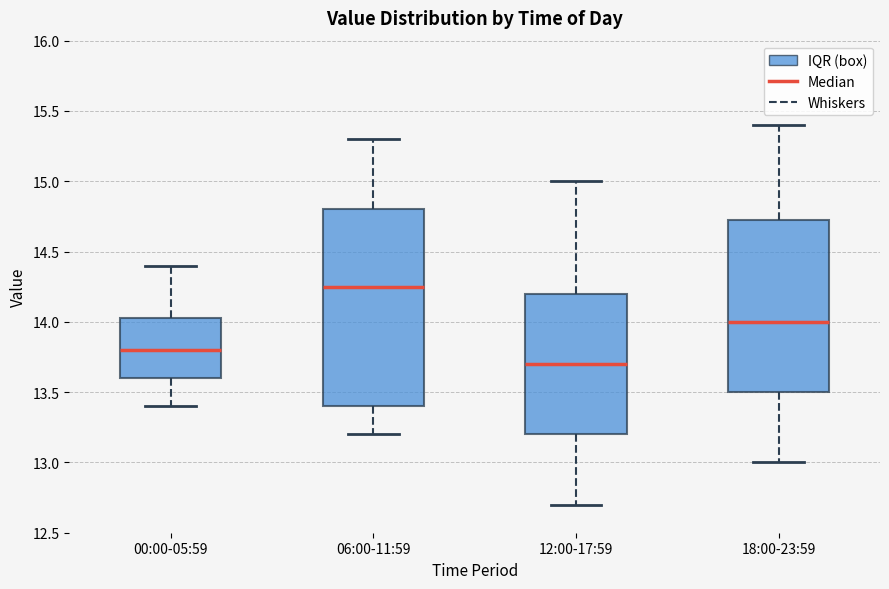

Reading left to right, transcribe this box plot: for each box, give where its median line is, the range the box spans, and where its two whiskers end, as read against the y-axis. The values are not printed on the chart, so give them approximately, as read against the axis.

00:00-05:59: median 13.80, box 13.60 to 14.05, whiskers 13.40 to 14.40
06:00-11:59: median 14.25, box 13.40 to 14.80, whiskers 13.20 to 15.30
12:00-17:59: median 13.70, box 13.20 to 14.20, whiskers 12.70 to 15.00
18:00-23:59: median 14.00, box 13.50 to 14.75, whiskers 13.00 to 15.40